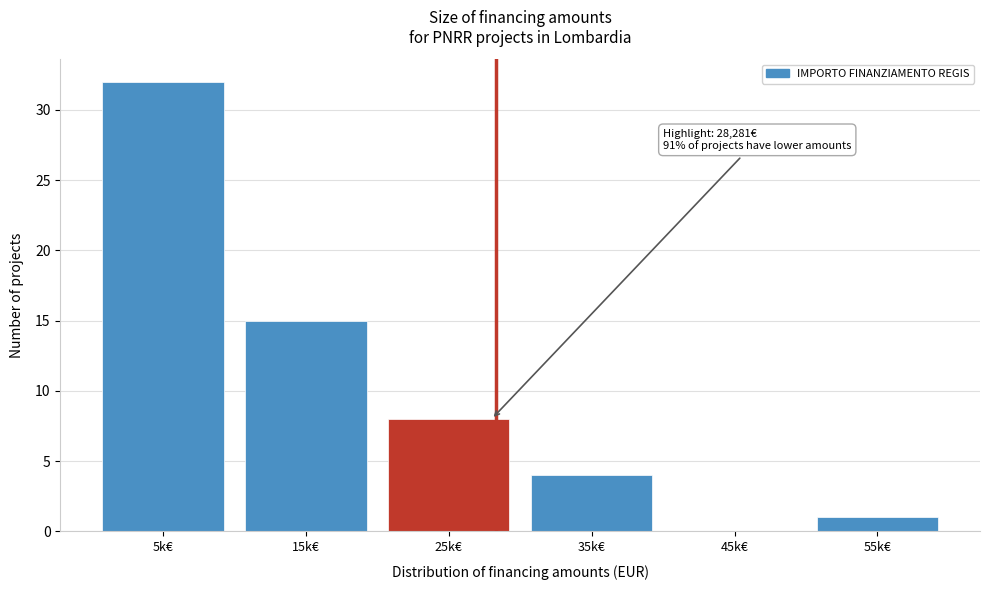

Reading left to right, transcribe all the data shown in this chart.

5k€=32	15k€=15	25k€=8	35k€=4	45k€=0	55k€=1